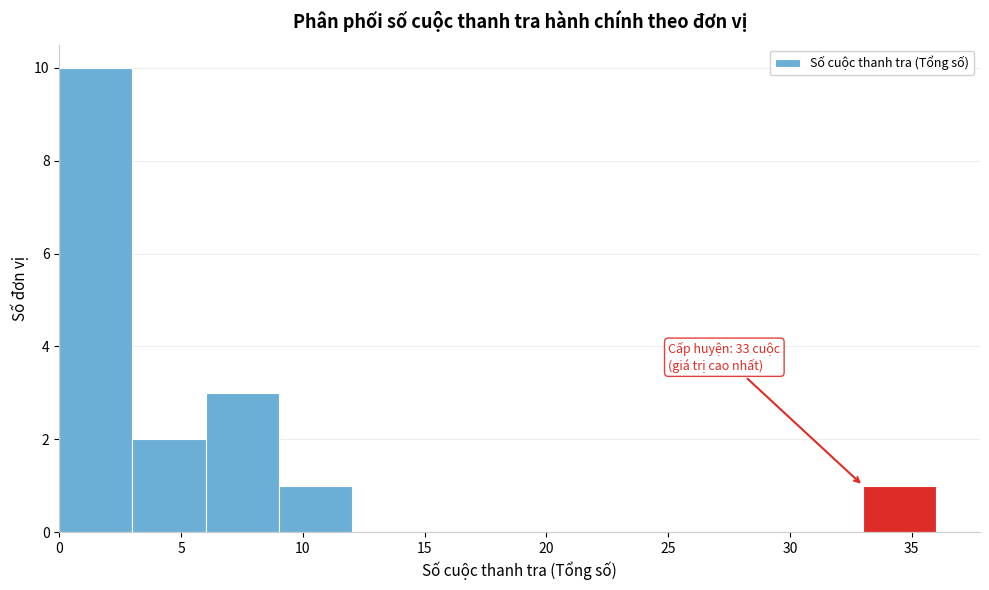

Which range on the x-axis has the tallest bar?

0 to 3